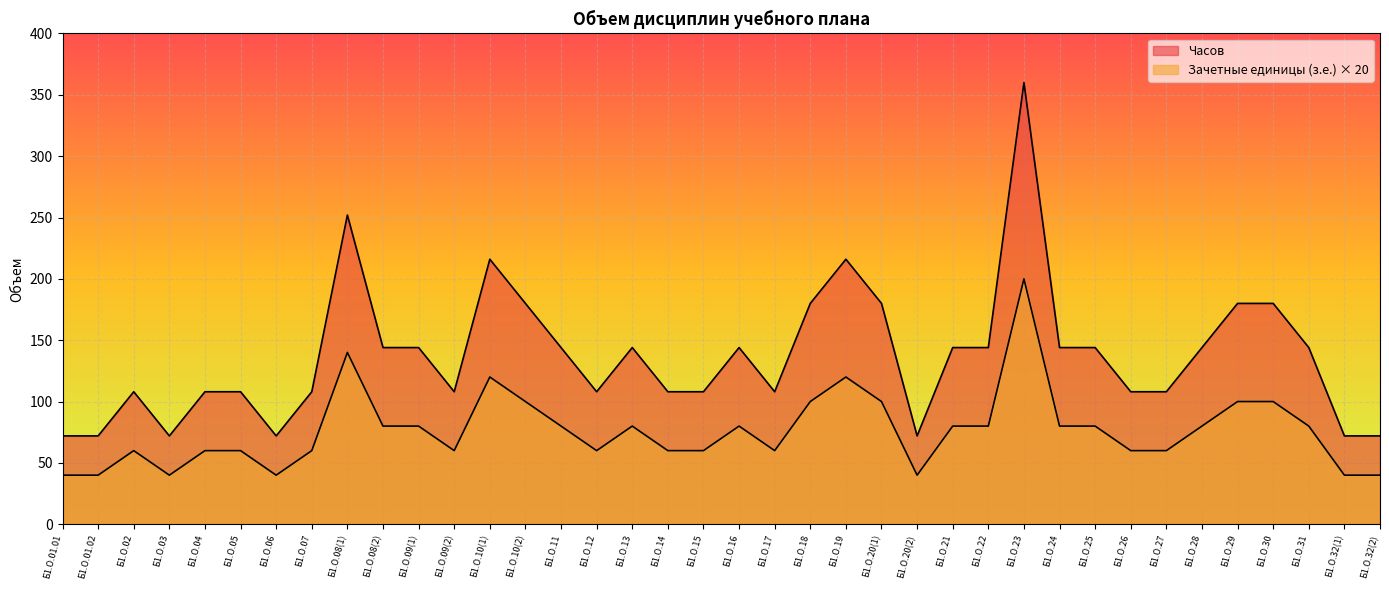

True or false: Часов and Зачетные единицы (з.е.) intersect in this chart.

False